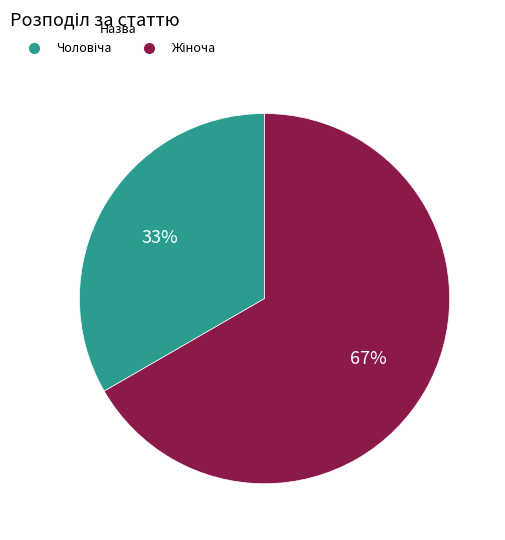

Does any single category account for the majority?

Yes